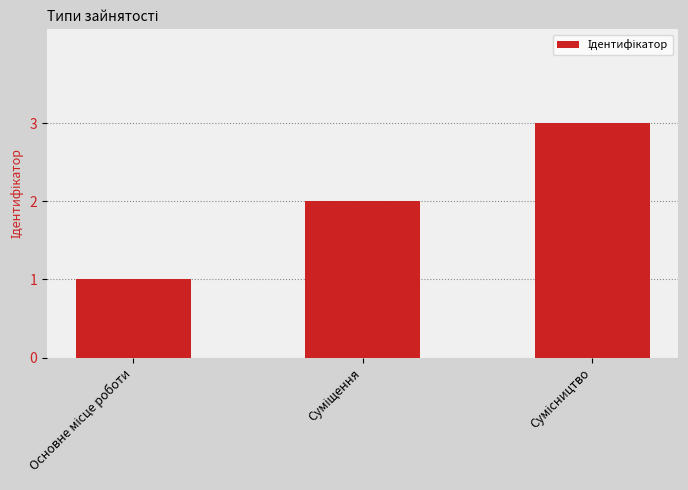

What is the sum of all values?

6